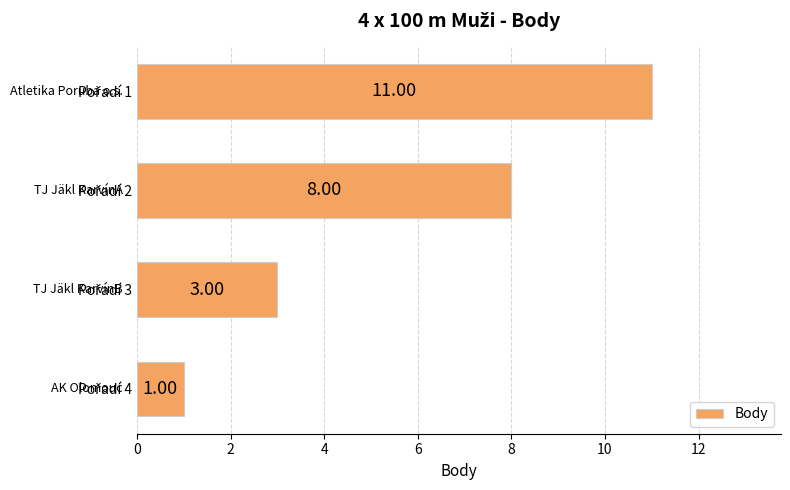

What is the sum of all values?

23